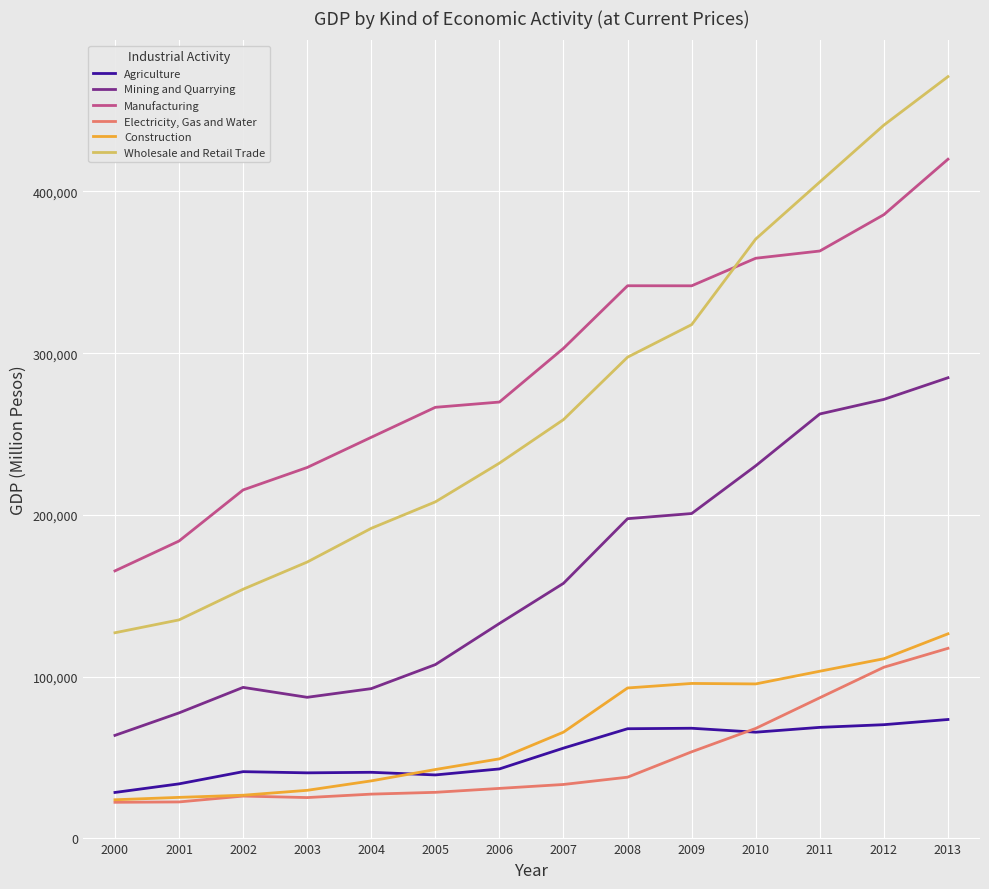

Is it true that Manufacturing equals 60364 at 2000?

False